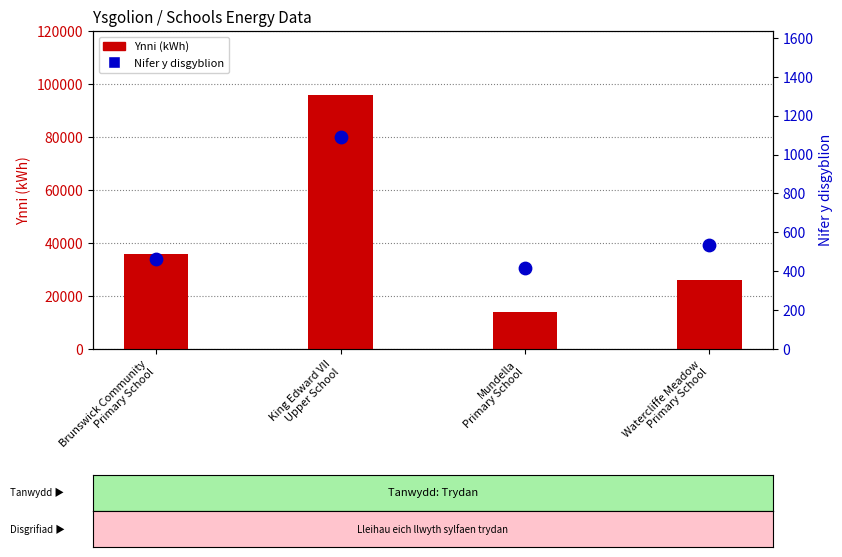

What is the total value across all series at Watercliffe Meadow
Primary School?

26535